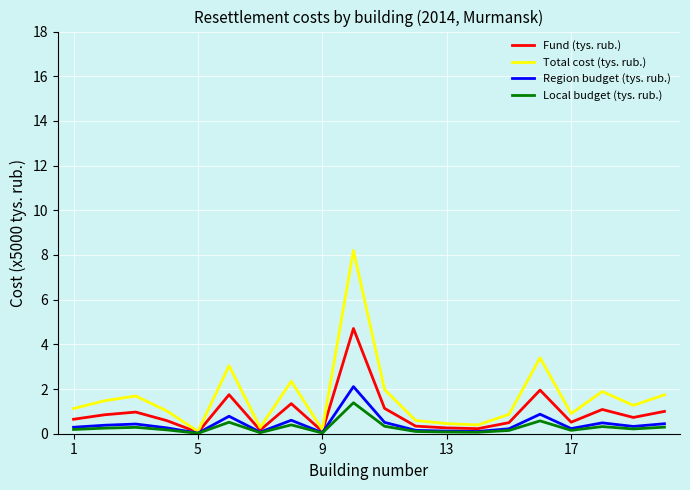

What is the maximum value for Local budget (tys. rub.)?

1.4